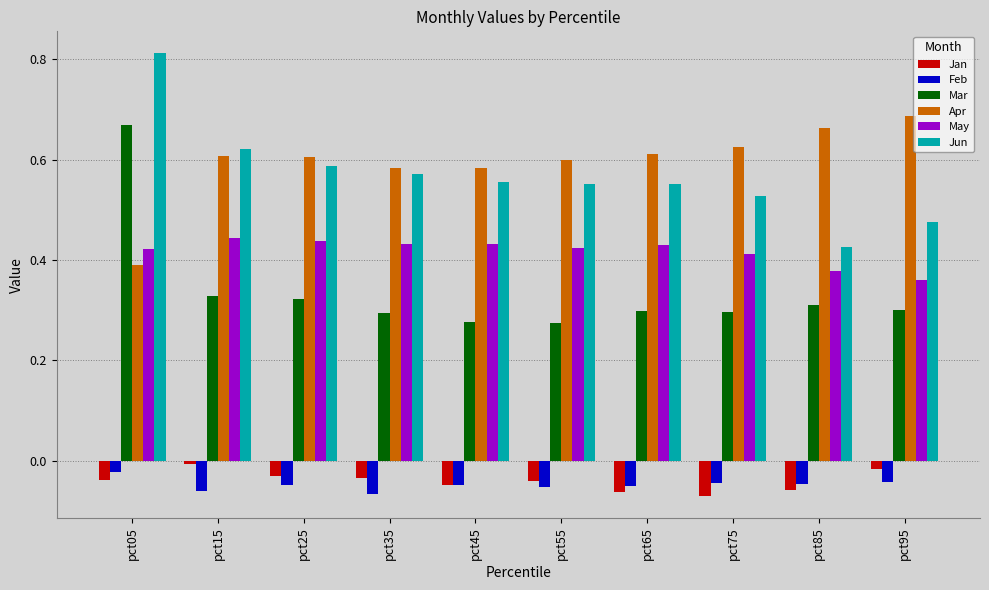

What is the difference between the maximum and minimum values in the Jan series?

0.1